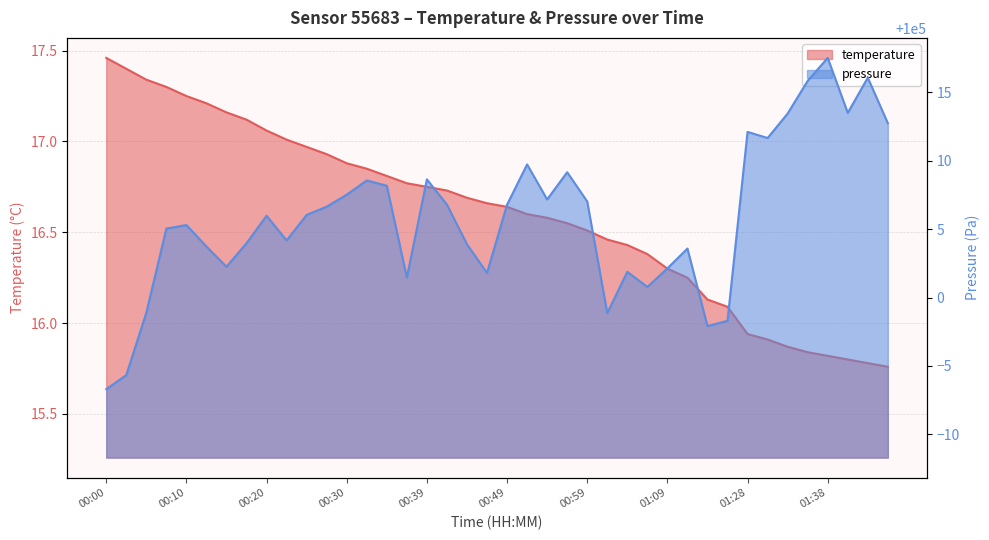

True or false: temperature and pressure intersect in this chart.

False